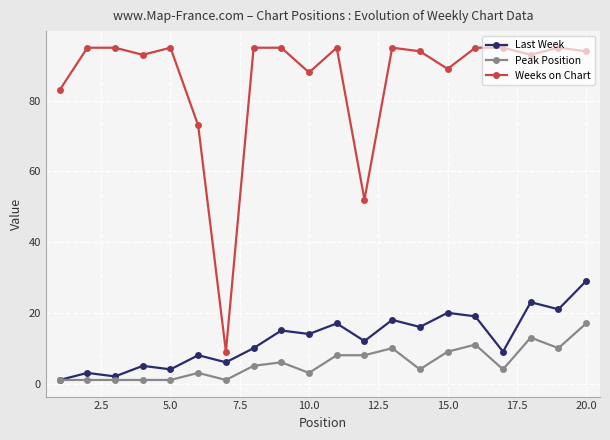

Which series has the largest range (max minus min)?

Weeks on Chart